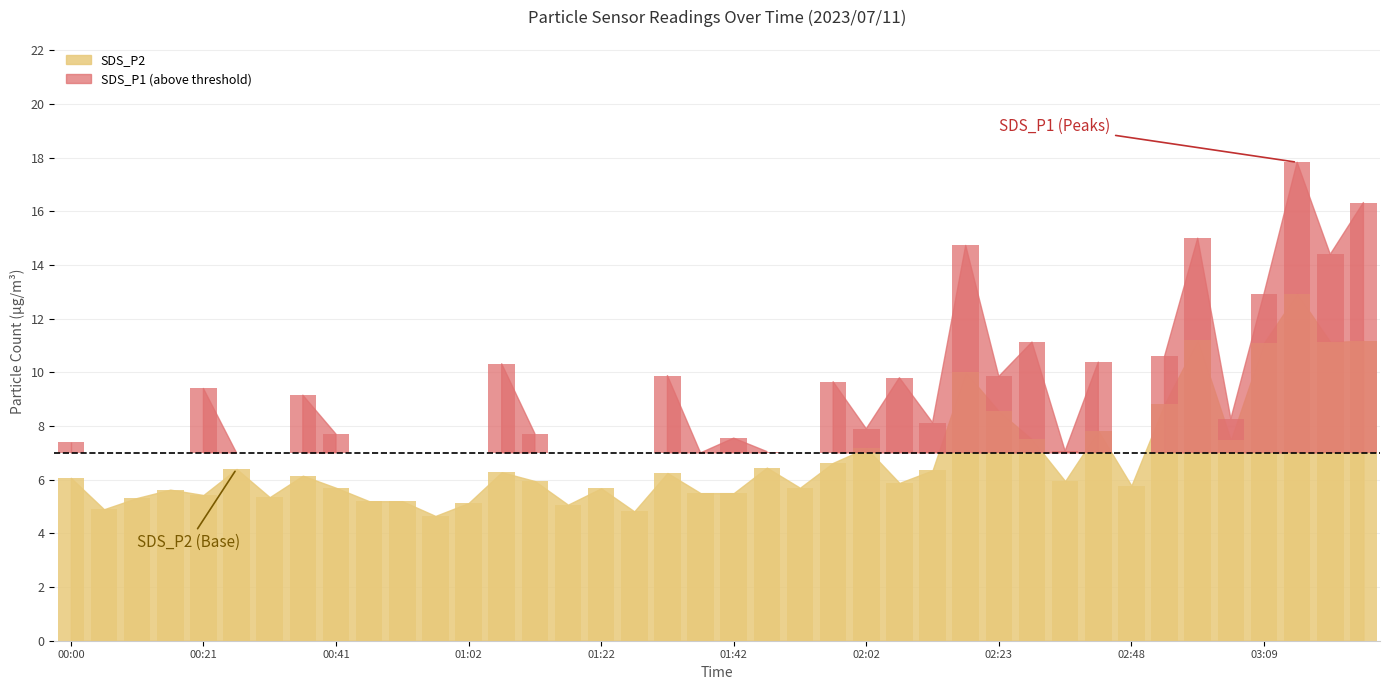

Reading right to left, transcribe all the data shown in this chart.

03:24=11.2	03:19=11.1	03:14=12.9	03:09=11.1	03:04=7.5	02:59=11.2	02:53=8.8	02:48=5.8	02:43=7.8	02:33=6.0	02:28=7.5	02:23=8.6	02:18=10.0	02:13=6.3	02:08=5.9	02:02=7.2	01:57=6.6	01:52=5.7	01:47=6.5	01:42=5.5	01:37=5.5	01:32=6.2	01:27=4.8	01:22=5.7	01:17=5.1	01:12=6.0	01:07=6.3	01:02=5.1	00:56=4.7	00:51=5.2	00:46=5.2	00:41=5.7	00:36=6.2	00:31=5.3	00:26=6.4	00:21=5.4	00:16=5.6	00:11=5.3	00:06=4.9	00:00=6.1